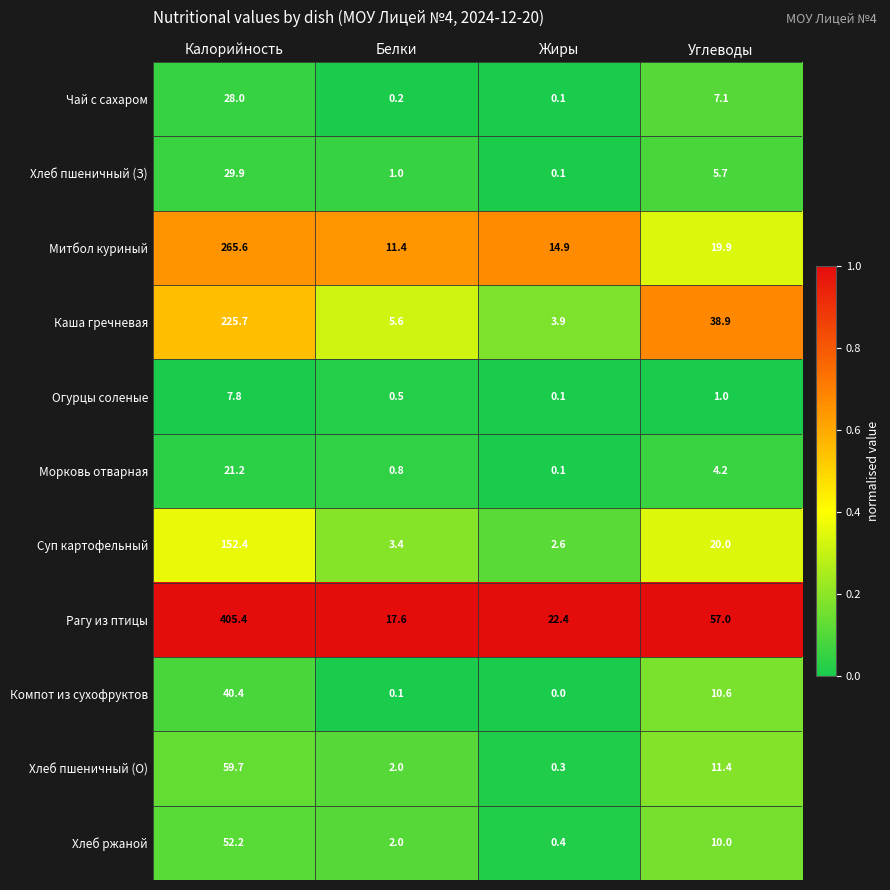

At which category is the sum across all series the highest?

Калорийность